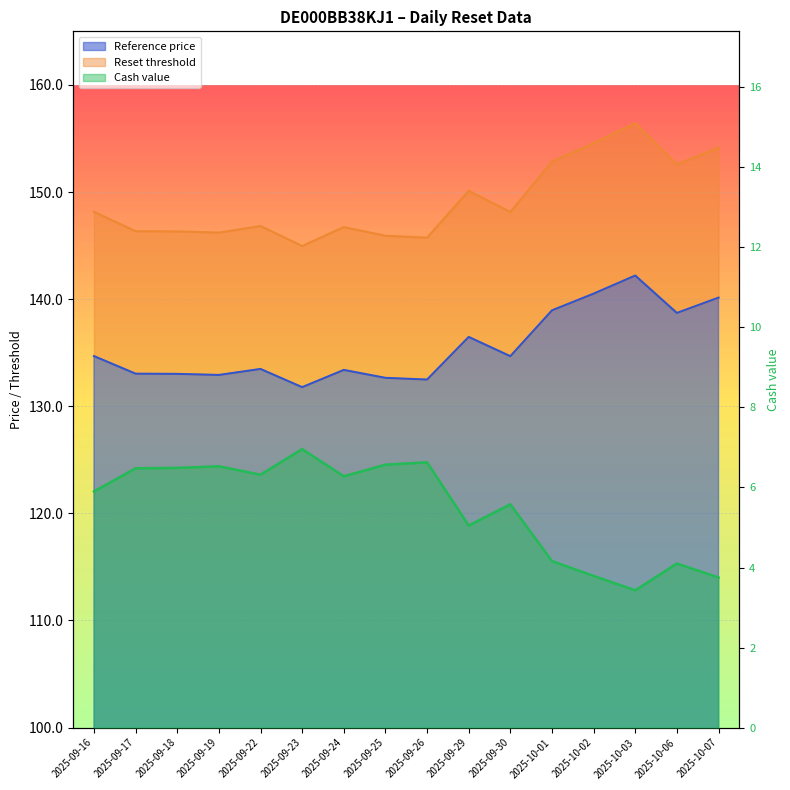

How many lines are shown in the chart?

3